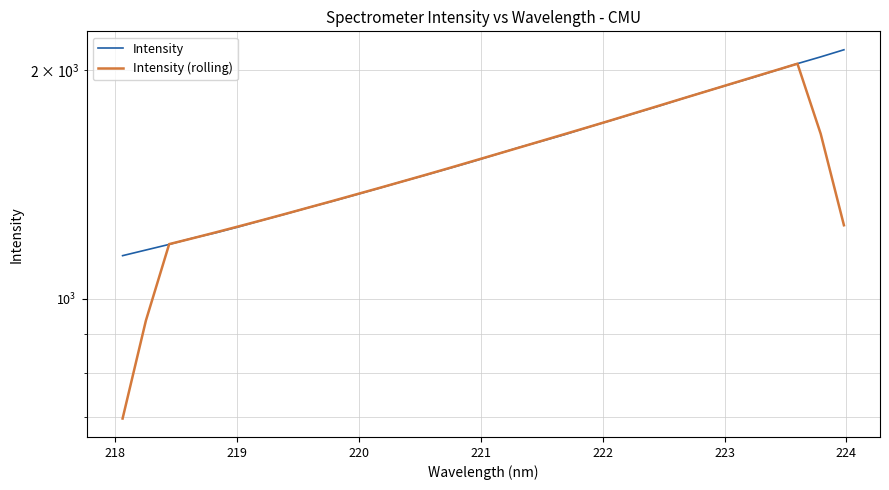

What is the minimum value shown in the chart?

696.0